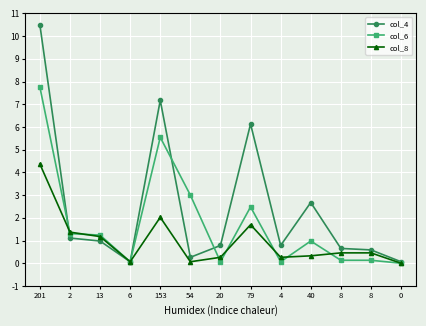

Which series has the largest total across all categories?

col_4